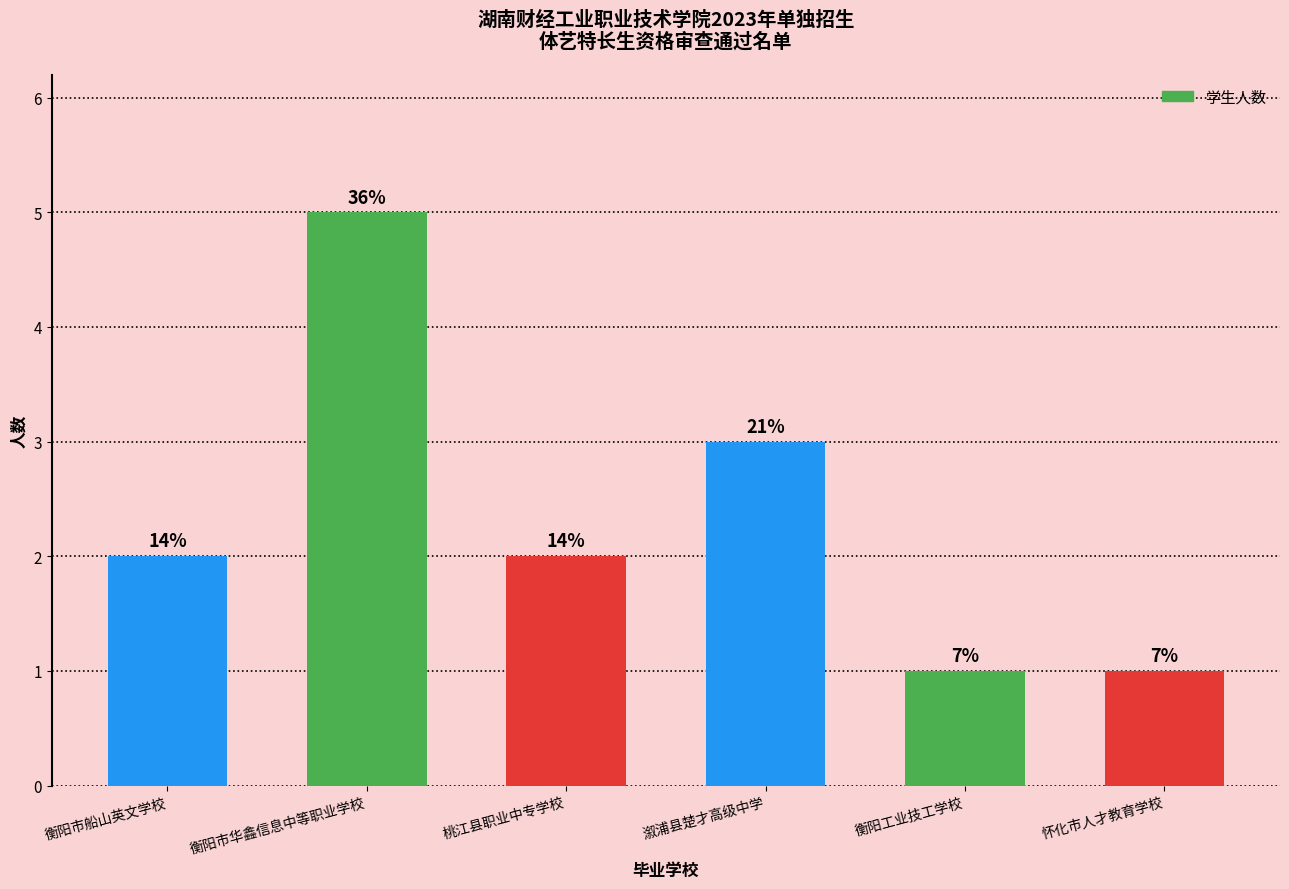

How many bars are there in total?

6